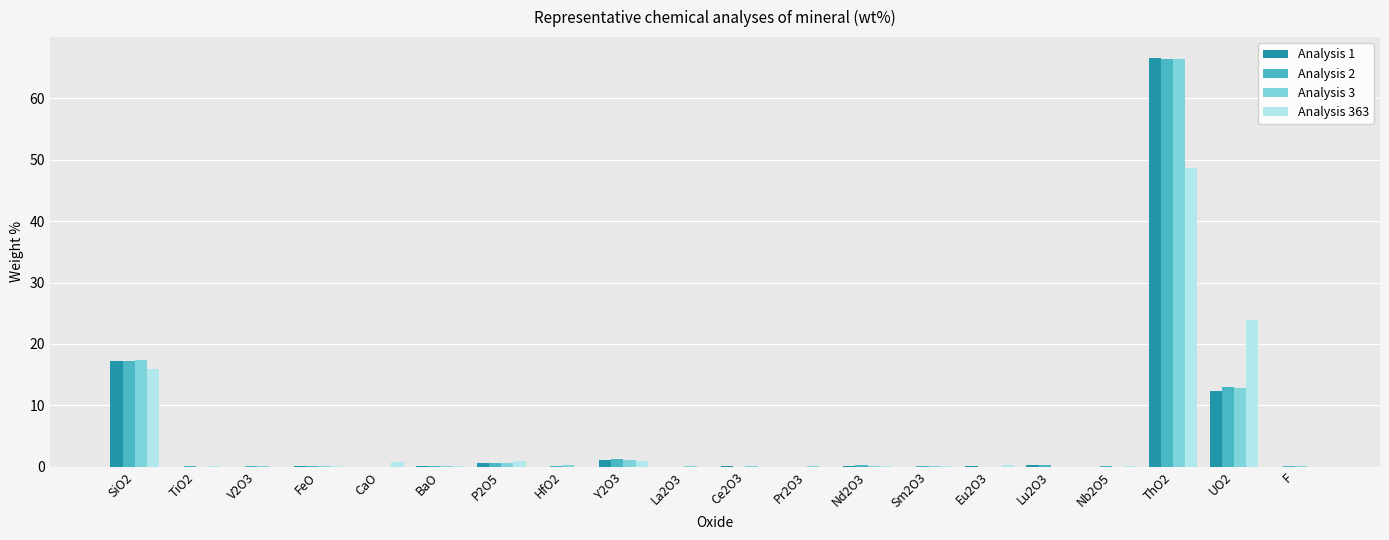

What is the sum of all Analysis 2 values?

99.4